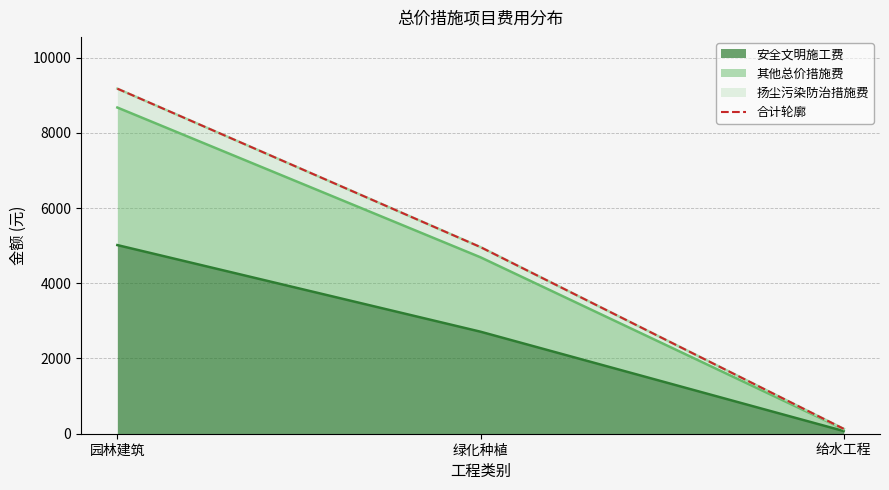

What is the sum of all values?

14265